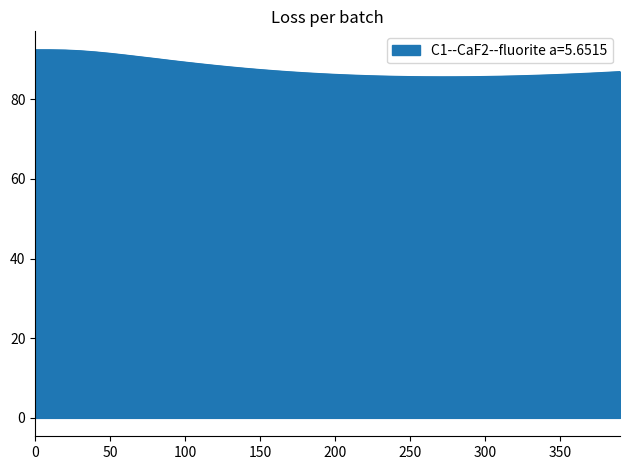

What is the minimum value shown in the chart?

85.6